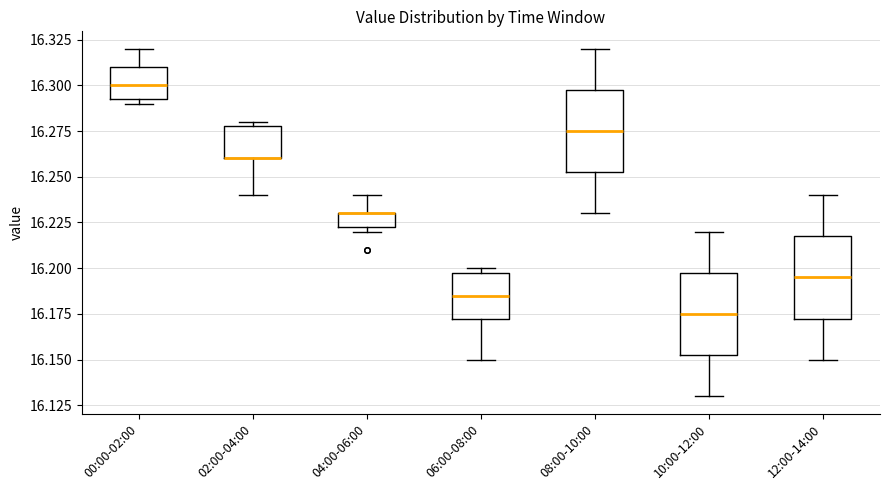

Where is the lower edge of the box for 04:00-06:00 on the y-axis? The values are not printed on the chart, so give them approximately, as read against the axis.

16.225